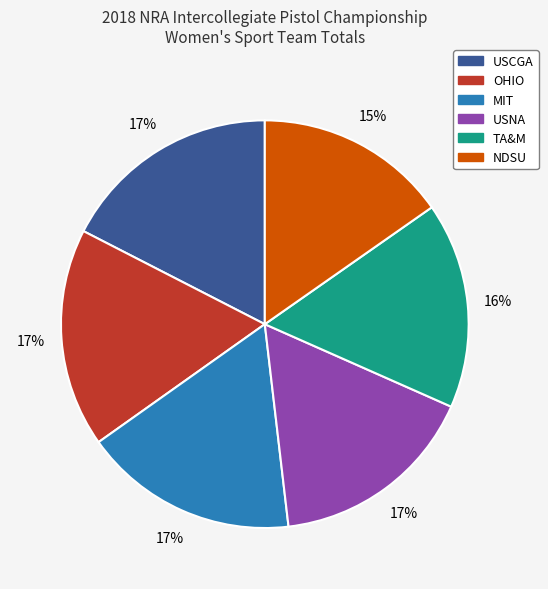

What is the smallest slice in the pie chart?

NDSU